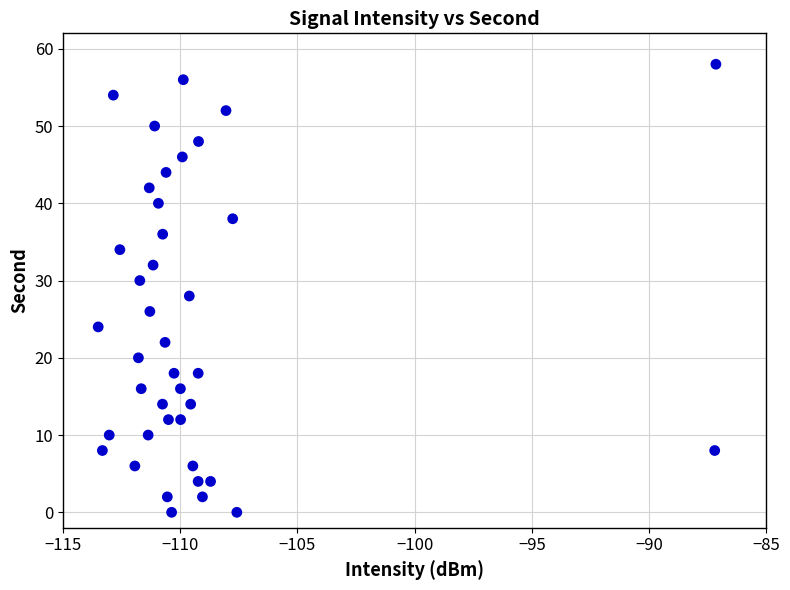

What is the range of Y values (max minus min)?

58